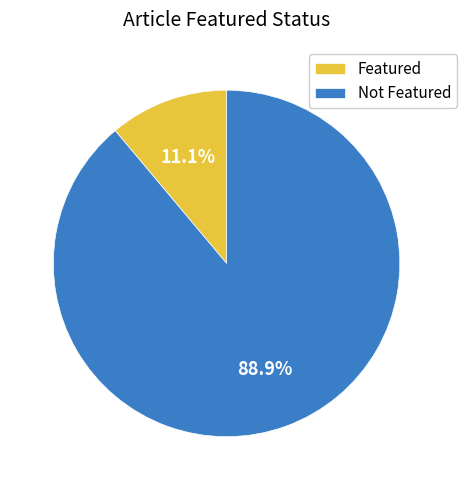

Which category has the smallest portion of the pie?

Featured